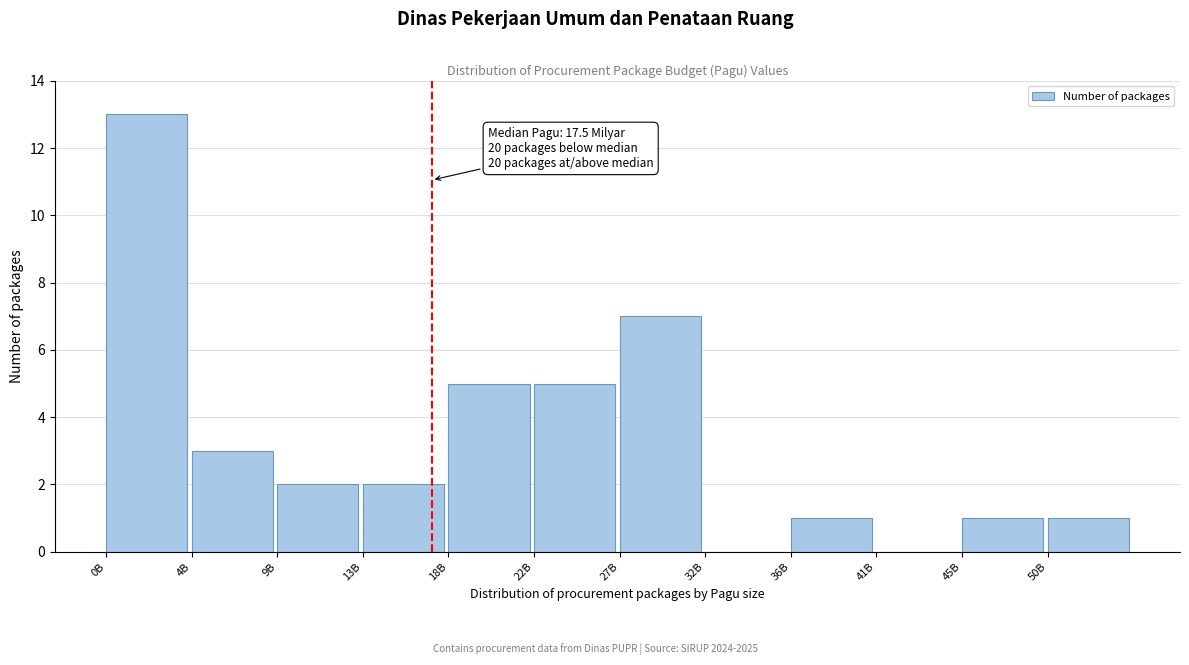

Reading left to right, transcribe all the data shown in this chart.

0B=13	4B=3	9B=2	13B=2	18B=5	22B=5	27B=7	32B=0	36B=1	41B=0	45B=1	50B=1